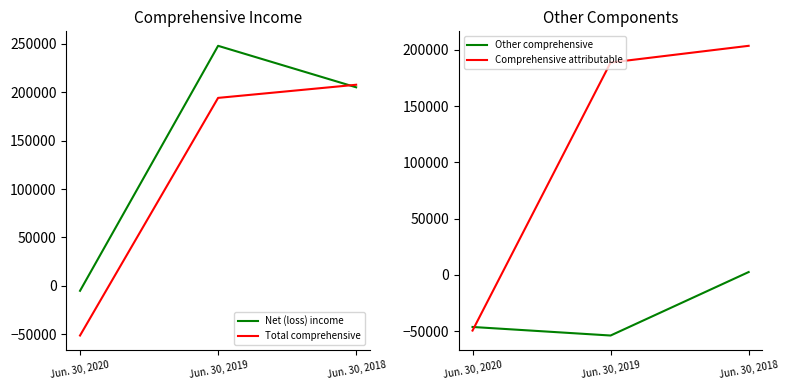

What is the sum of the Other comprehensive values at Jun. 30, 2020 and Jun. 30, 2018?

-43540